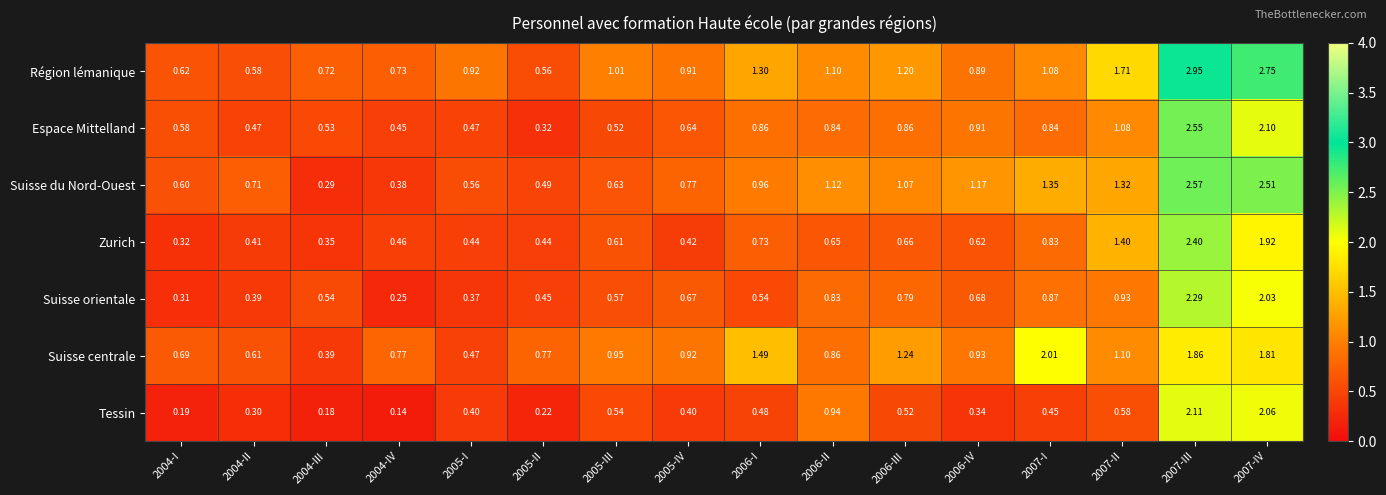

Rank the series at 2005-IV from highest to lowest value.

Suisse centrale, Région lémanique, Suisse du Nord-Ouest, Suisse orientale, Espace Mittelland, Zurich, Tessin